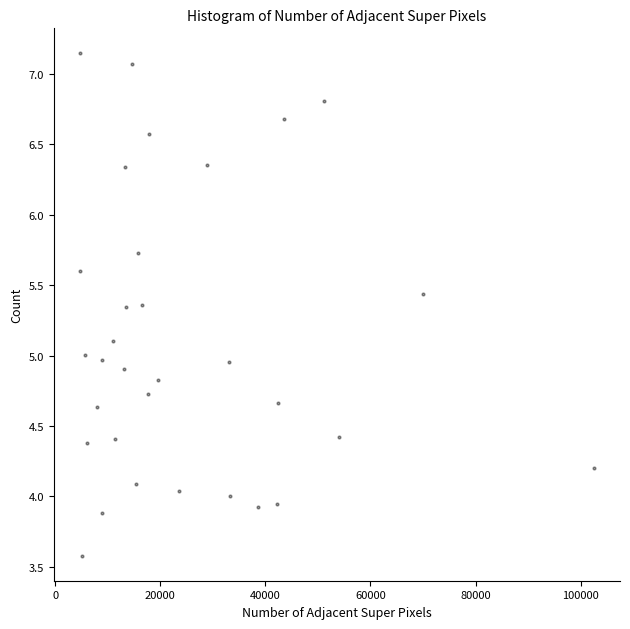

What is the range of Y values (max minus min)?

3.6